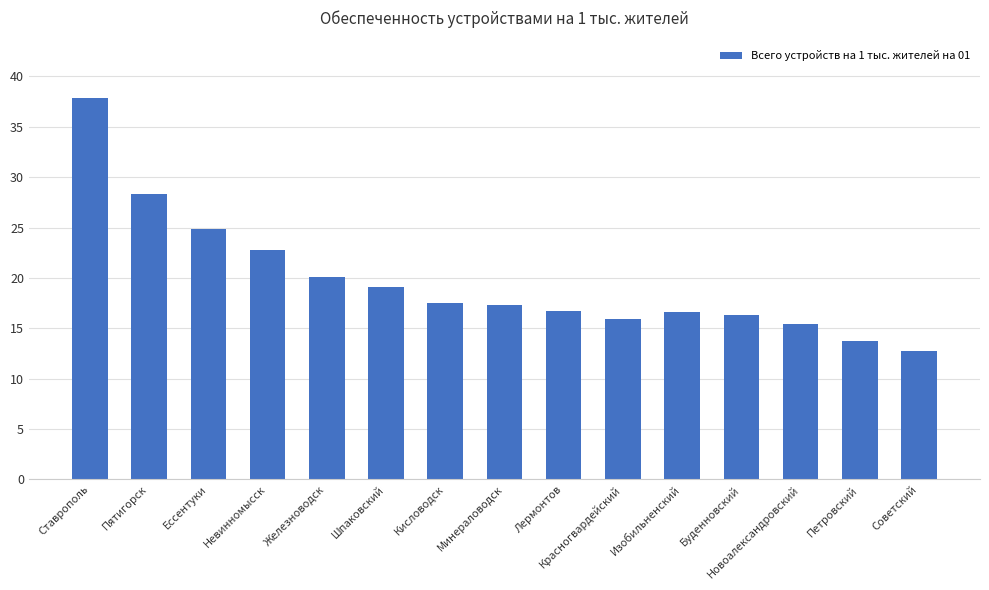

What is the difference between the values at Кисловодск and Буденновский?

1.2